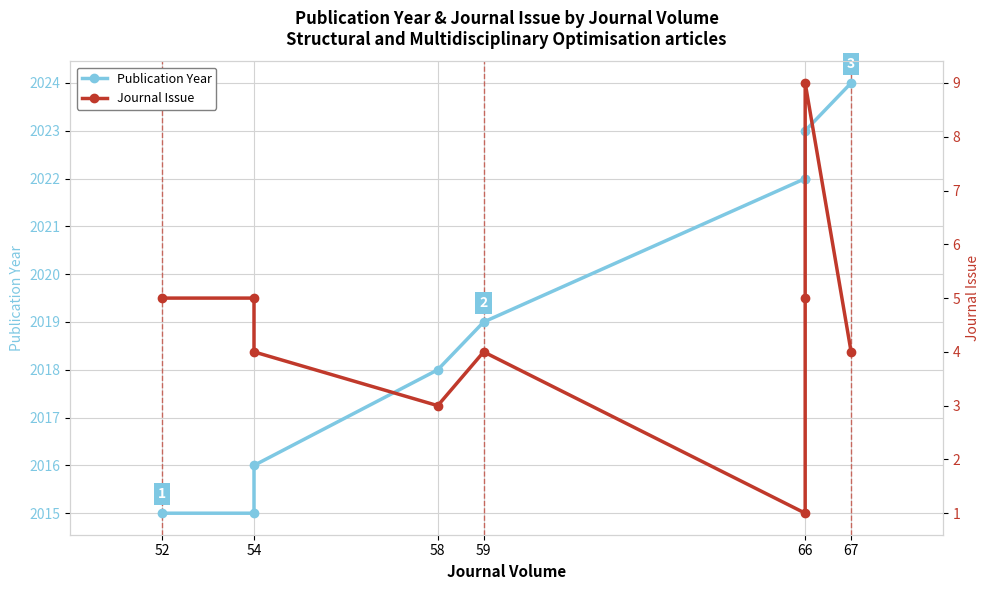

Which series has the largest total across all categories?

Publication Year